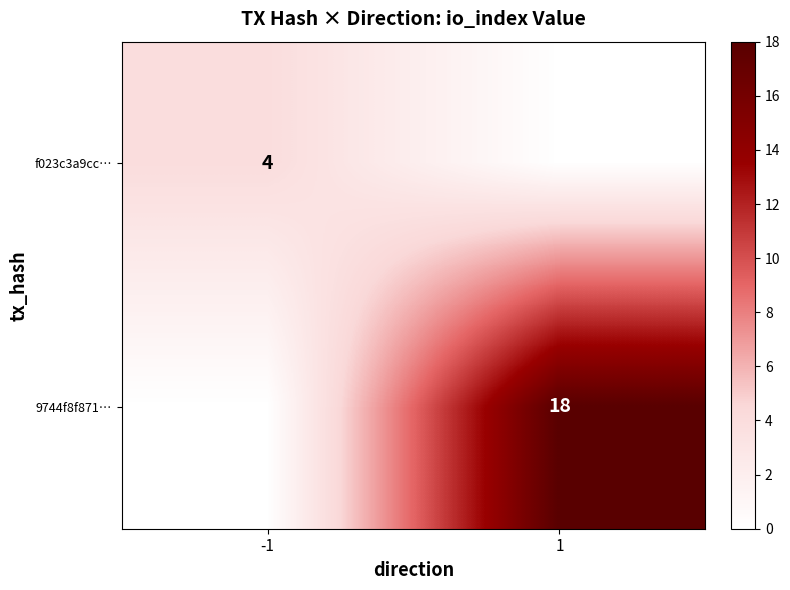

The f023c3a9cc… series shows 2 at -1. True or false?

False